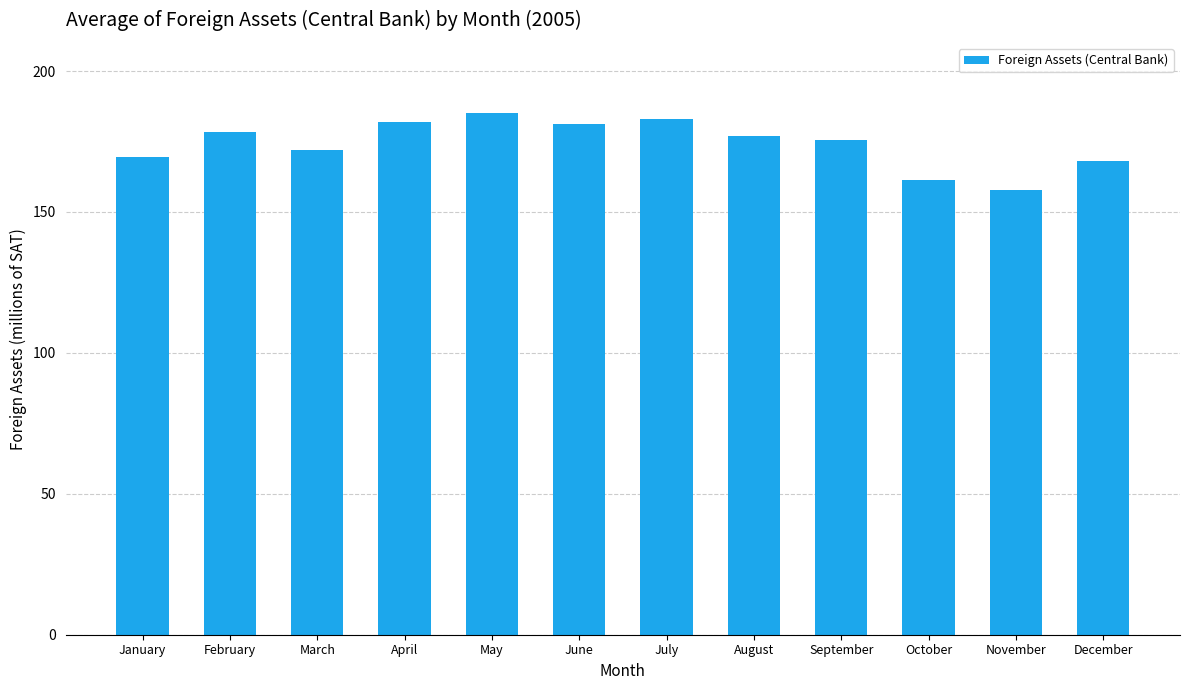

What is the difference between the values at June and January?

11.7